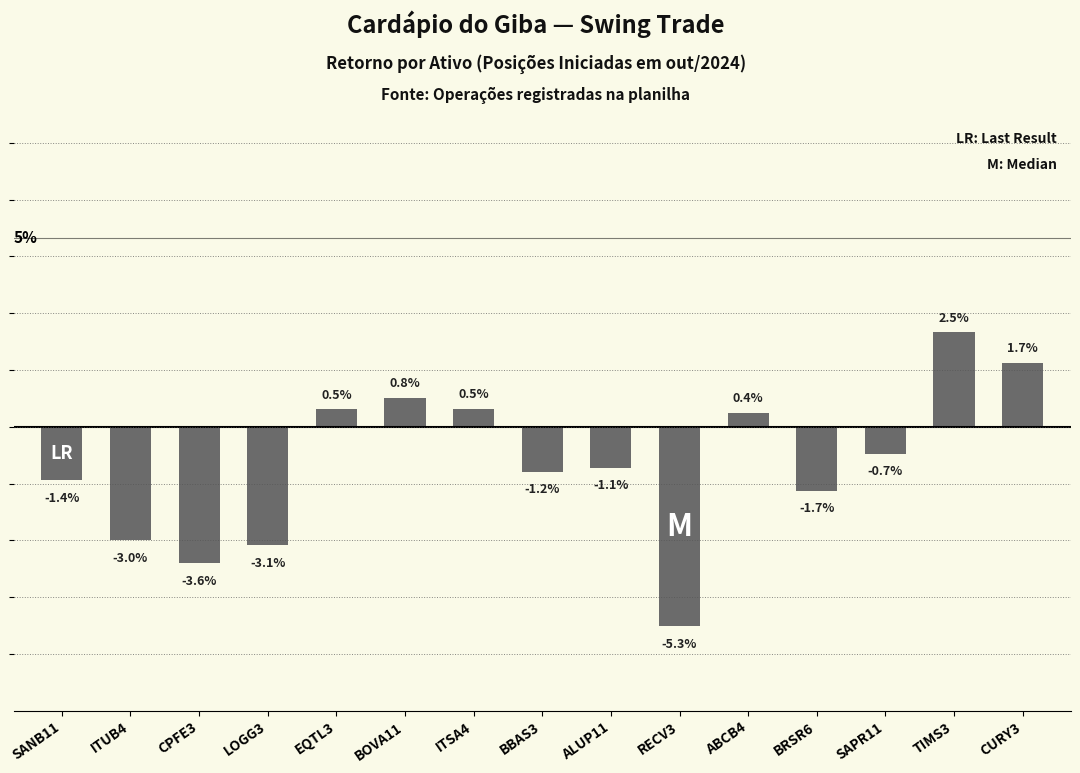

The value at SAPR11 is -0.0. True or false?

True